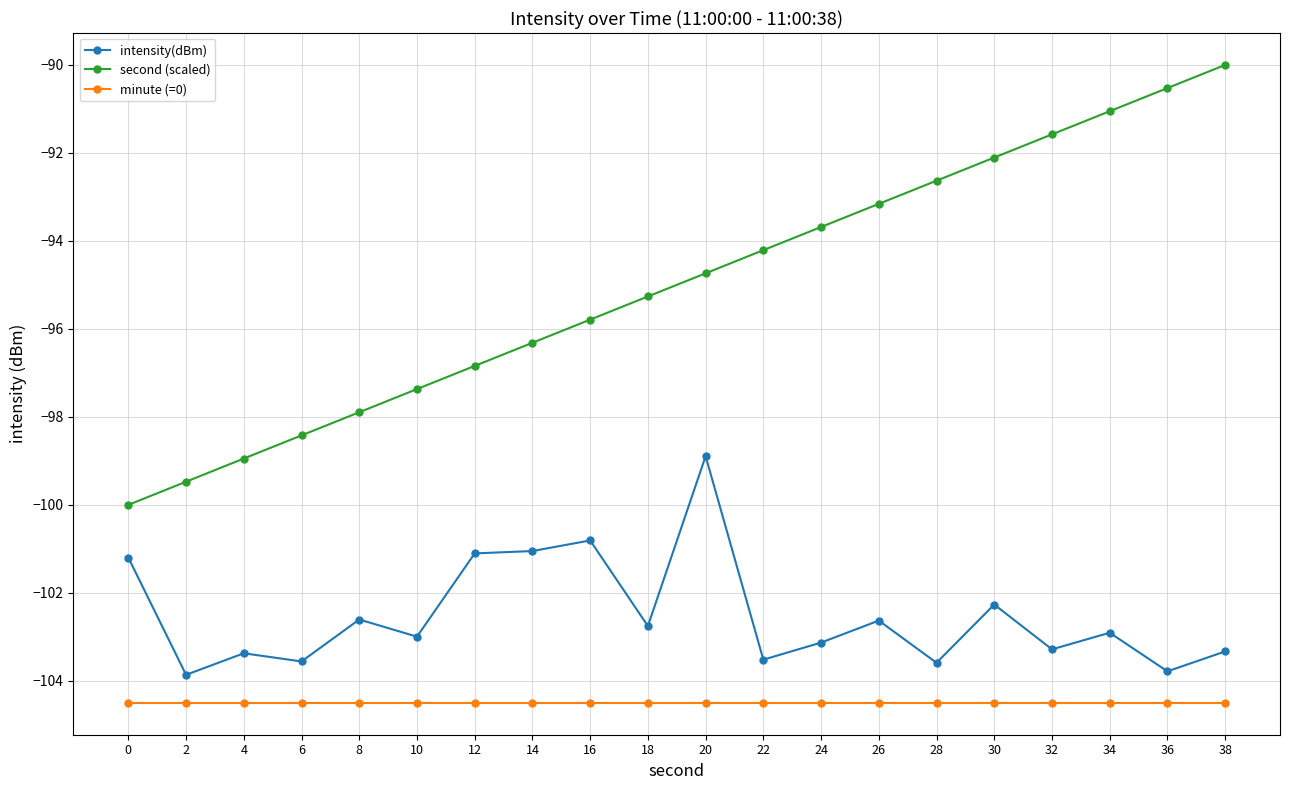

True or false: second (scaled) and minute (=0) cross at least once.

False